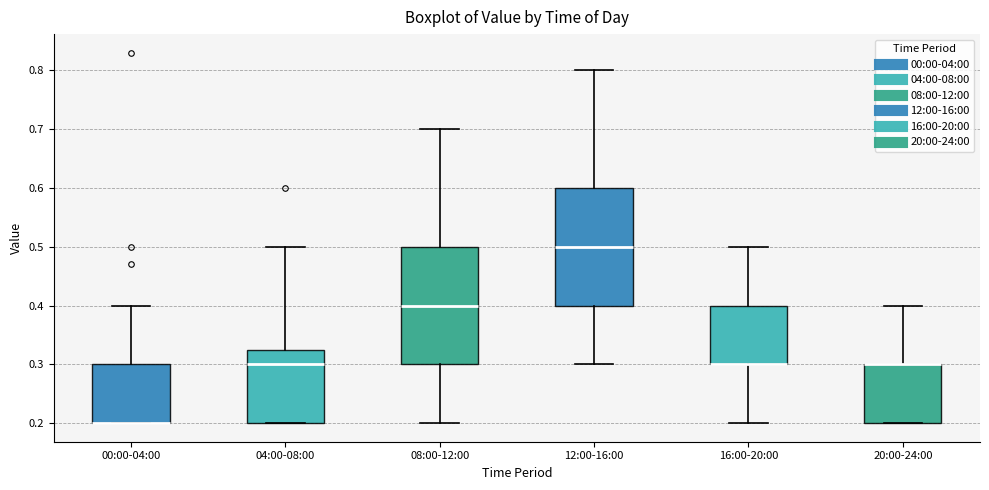

Reading left to right, transcribe this box plot: for each box, give where its median line is, the range the box spans, and where its two whiskers end, as read against the y-axis. The values are not printed on the chart, so give them approximately, as read against the axis.

00:00-04:00: median 0.20 (drawn on the box's lower edge), box 0.20 to 0.30, whiskers 0.20 to 0.40
04:00-08:00: median 0.30, box 0.20 to 0.33, whiskers 0.20 to 0.50
08:00-12:00: median 0.40, box 0.30 to 0.50, whiskers 0.20 to 0.70
12:00-16:00: median 0.50, box 0.40 to 0.60, whiskers 0.30 to 0.80
16:00-20:00: median 0.30 (drawn on the box's lower edge), box 0.30 to 0.40, whiskers 0.20 to 0.50
20:00-24:00: median 0.30 (drawn on the box's upper edge), box 0.20 to 0.30, whiskers 0.20 to 0.40